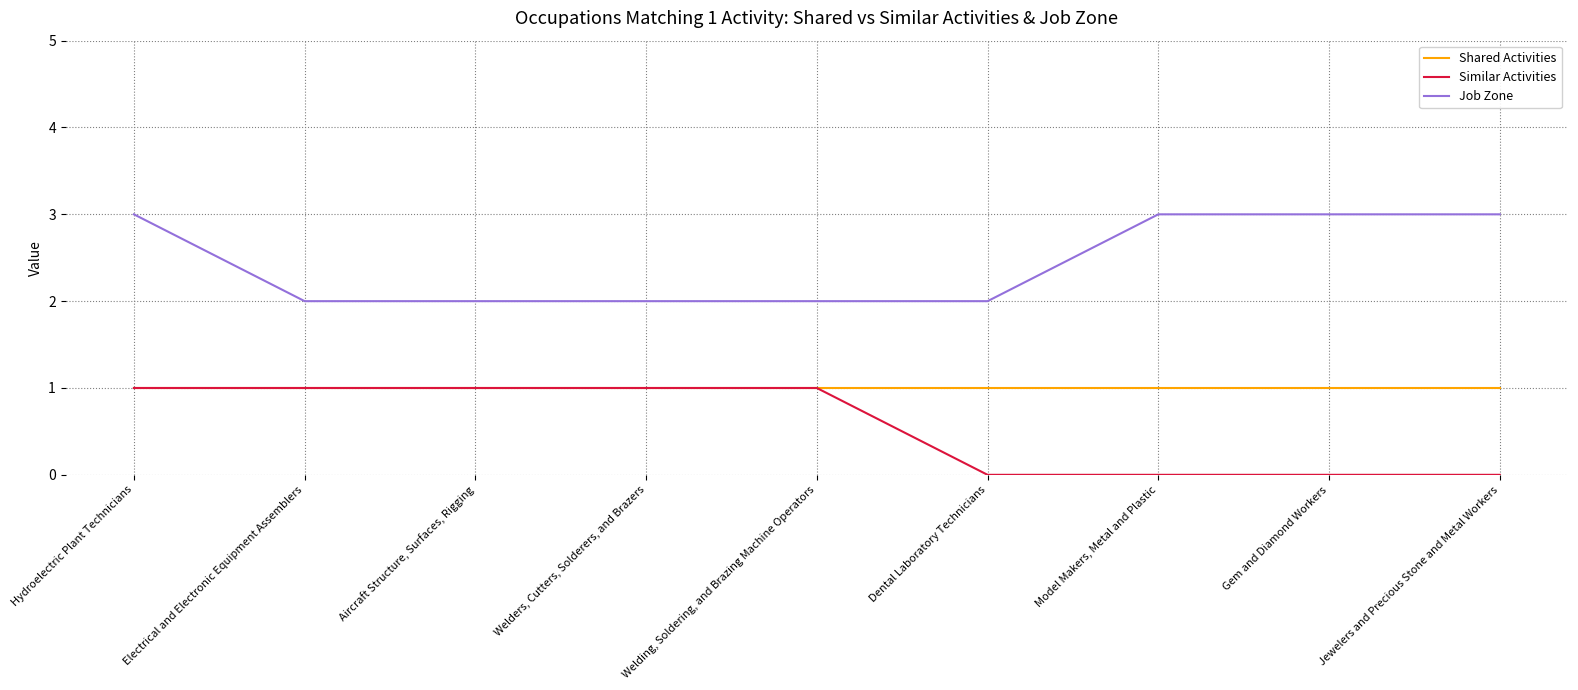

What is the difference between the maximum and second lowest values in the Similar Activities series?

1